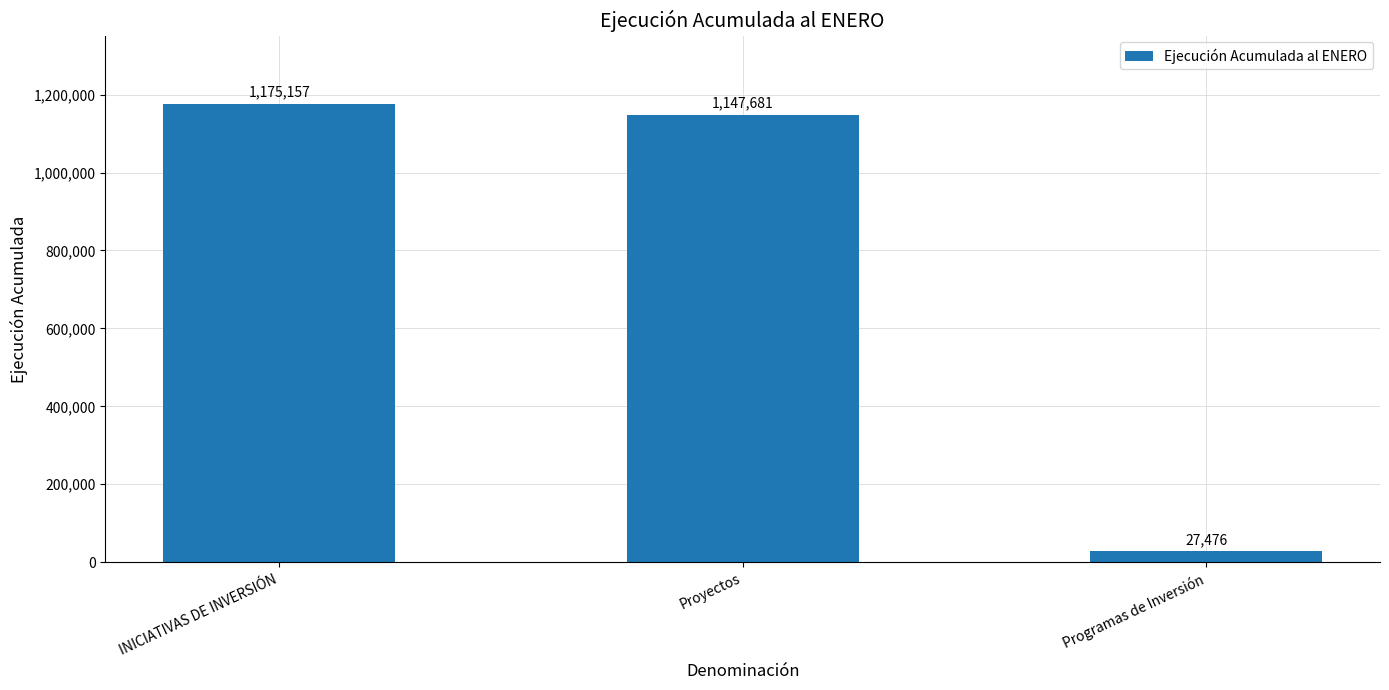

What is the change in value from Proyectos to Programas de Inversión?

-1120205